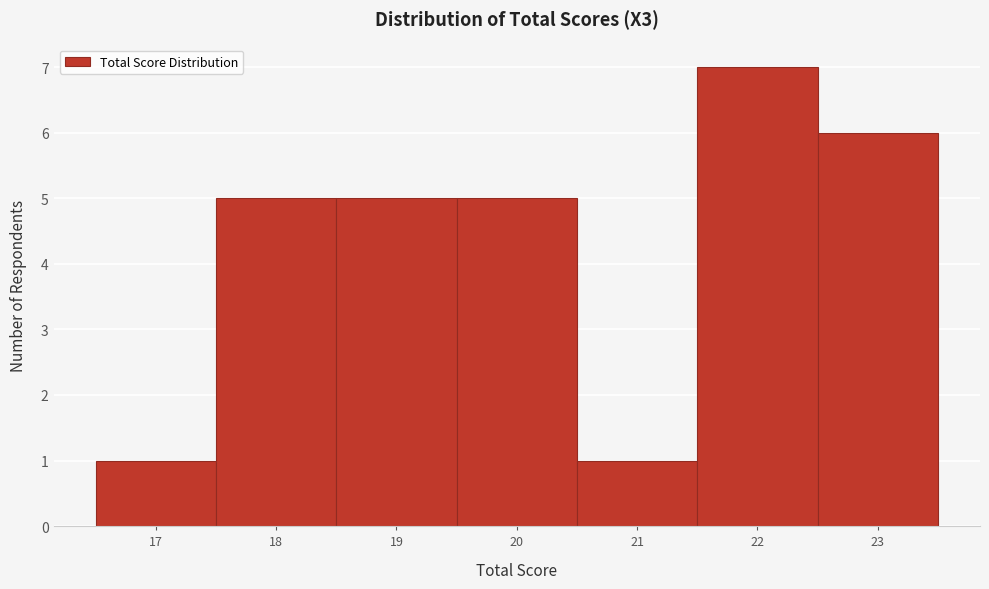

Reading left to right, list every bar in this chart as the range it spans on the x-axis followed by its height. The values are not printed on the chart, so give them approximately, as read against the axis.

16.5 to 17.5: 1
17.5 to 18.5: 5
18.5 to 19.5: 5
19.5 to 20.5: 5
20.5 to 21.5: 1
21.5 to 22.5: 7
22.5 to 23.5: 6